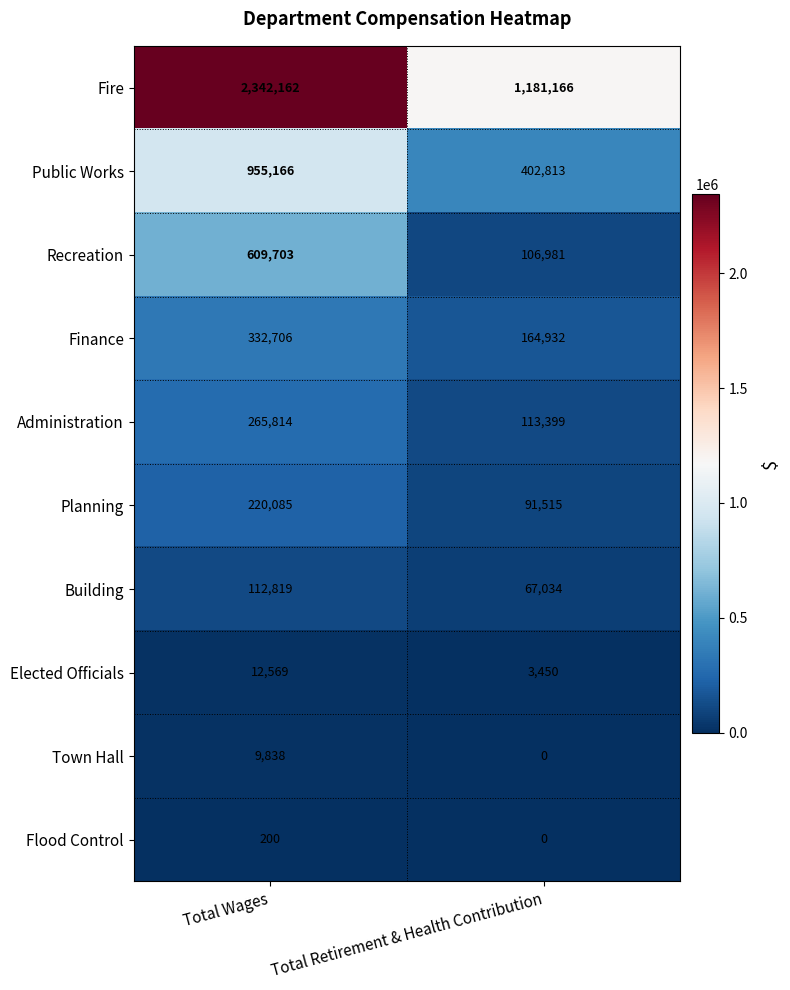

What is the total value across all series at Total Wages?

4861062